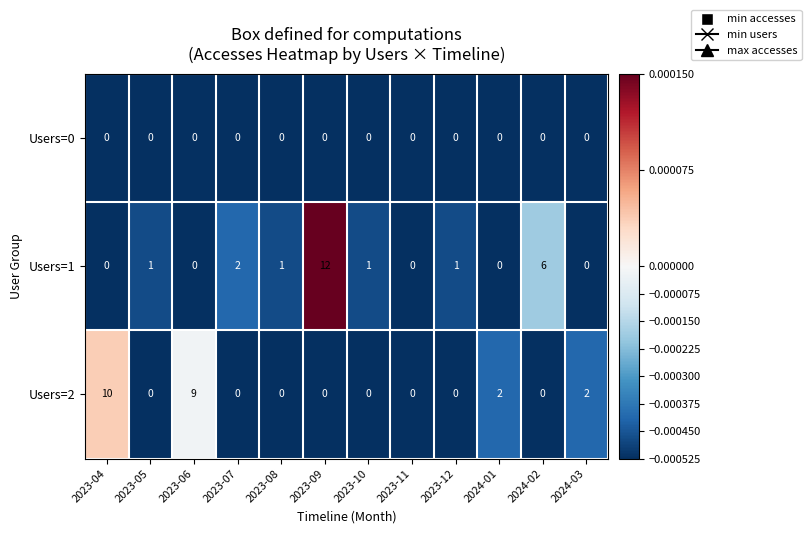

The value of Users=1 at 2023-09 is 19. True or false?

False